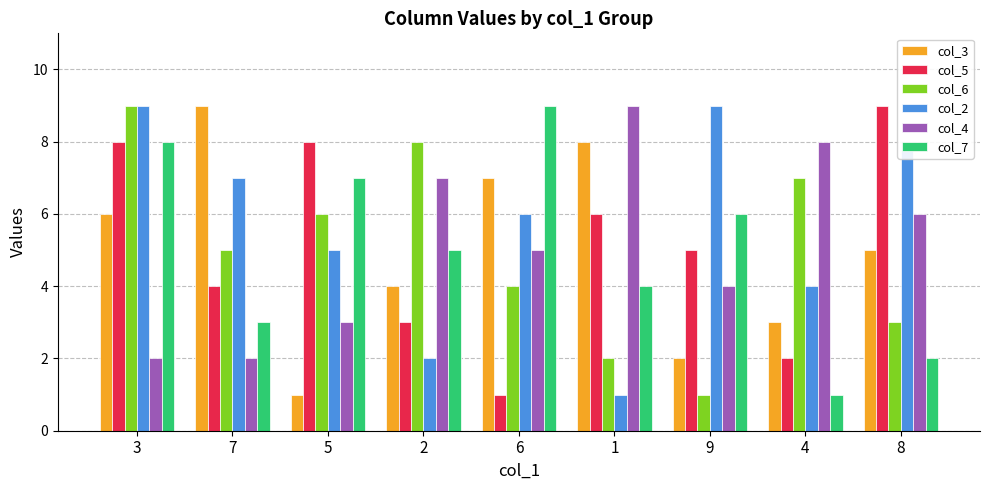

Is it true that col_2 equals 8 at 5?

False